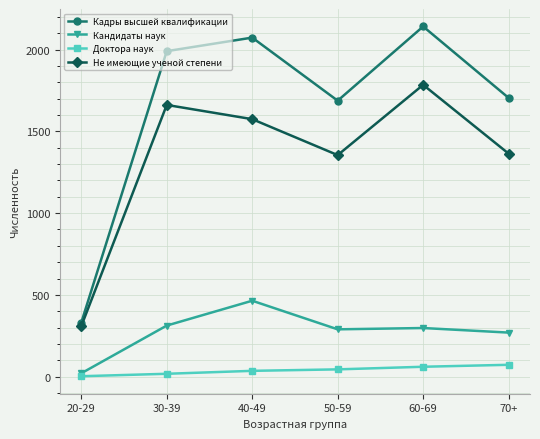

Which category has the highest value across all series?

60-69